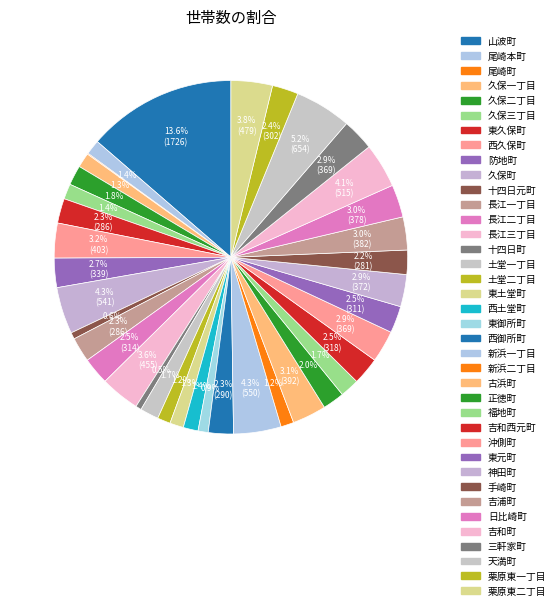

What percentage is NOT represented by 尾崎本町?

98.6%